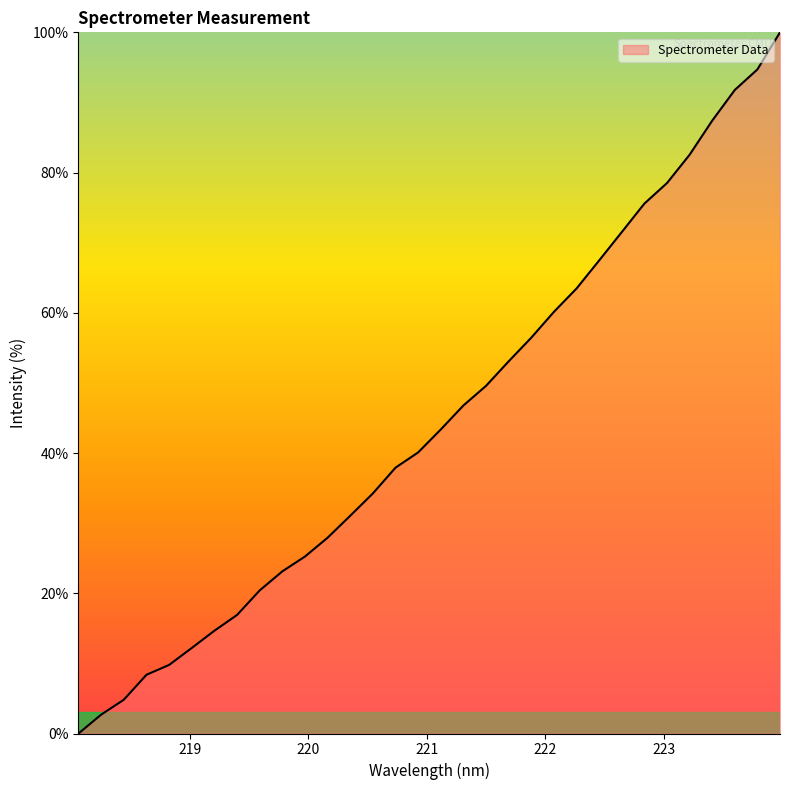

What is the difference between the maximum and minimum values?

100.0